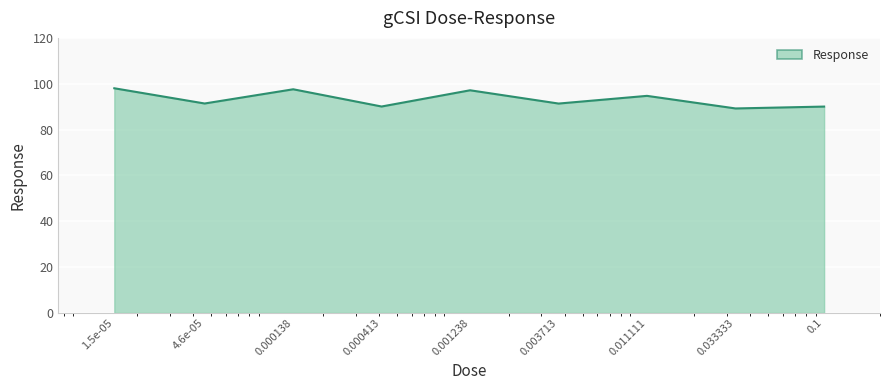

What is the smallest value displayed?

89.2